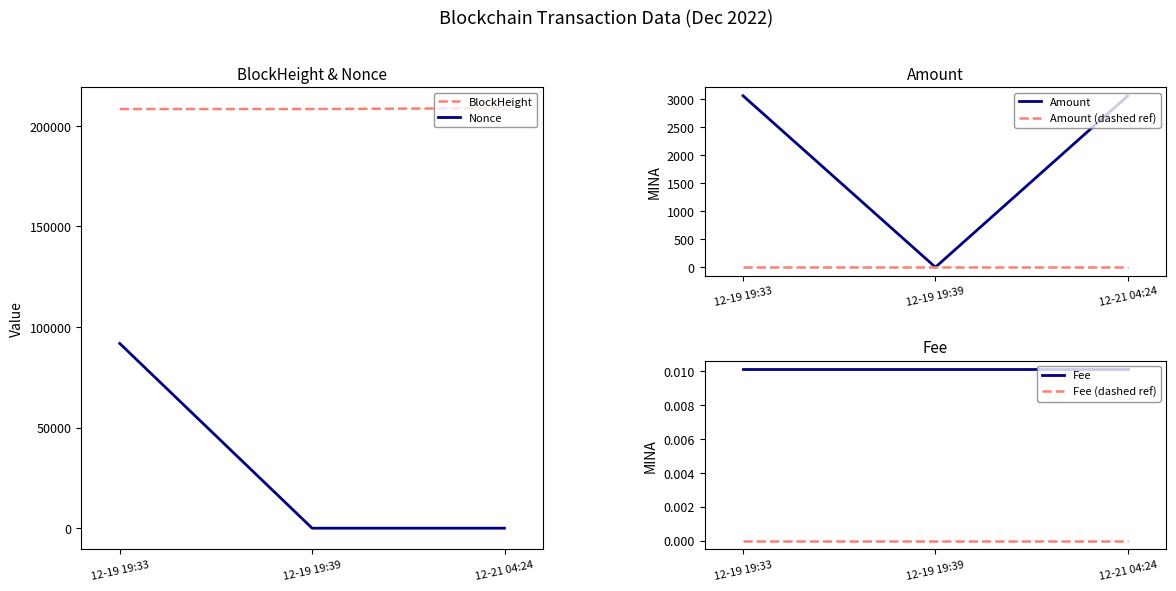

The value of Amount at 12-19 19:39 is 0.0. True or false?

True